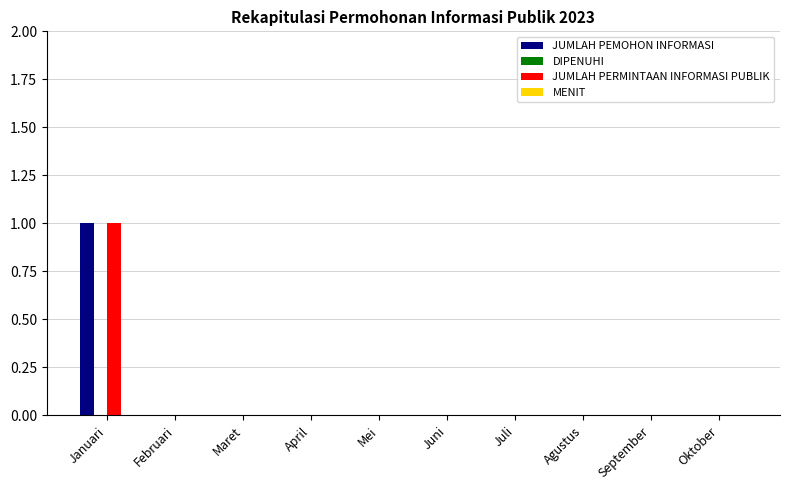

Which label corresponds to the largest value in the chart?

Januari